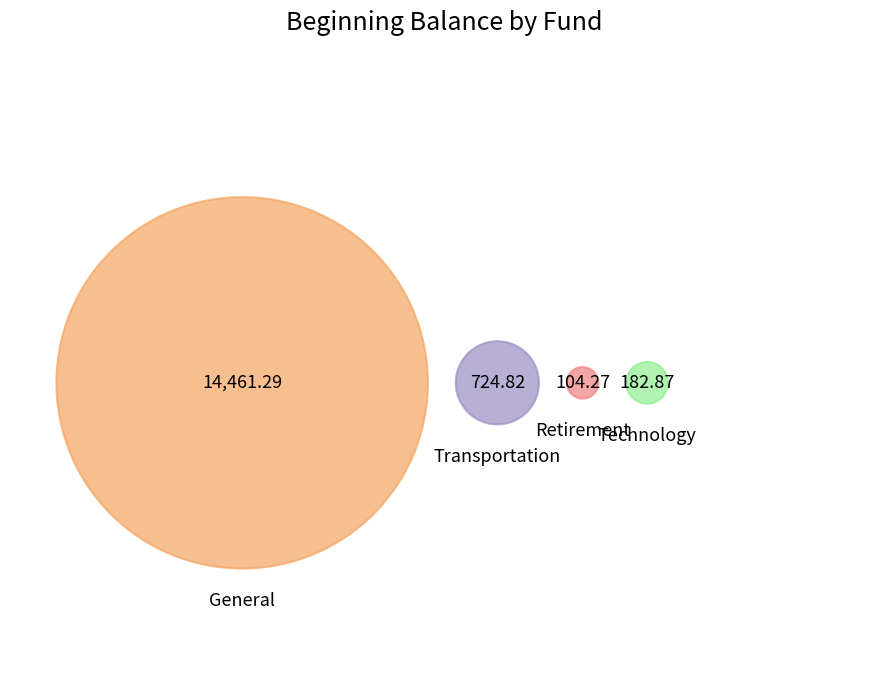

To the nearest percent, what percentage of the pie is Retirement?

1%